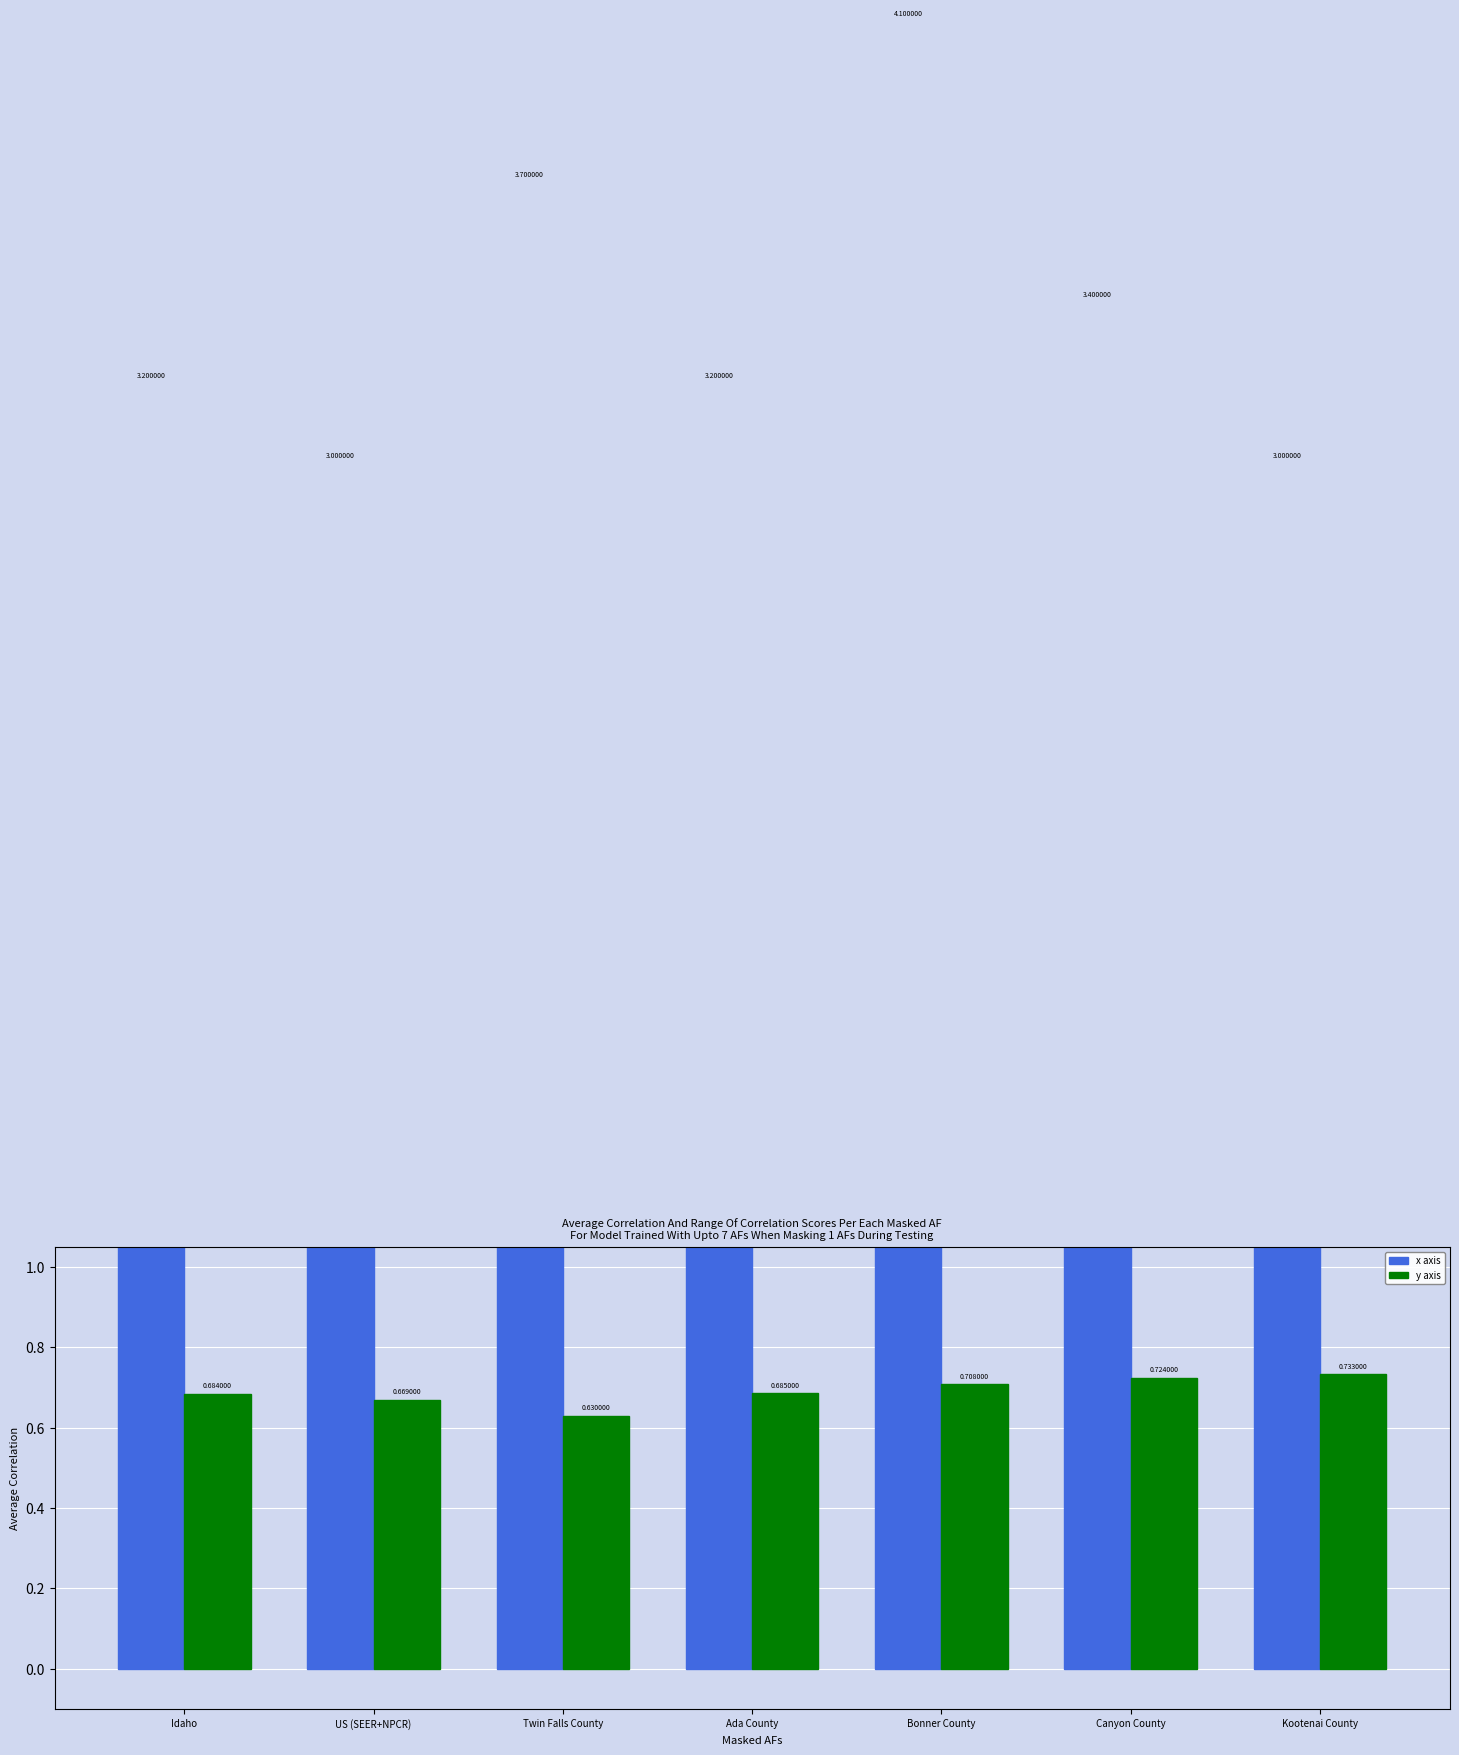

What is the sum of all x axis values?

23.6